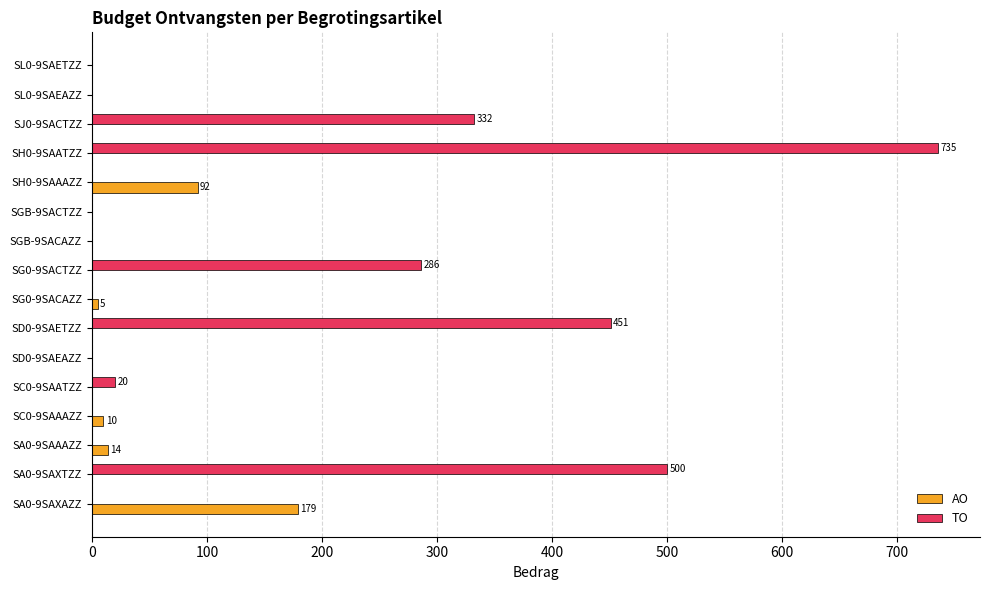

What is the average value of the TO series?

145